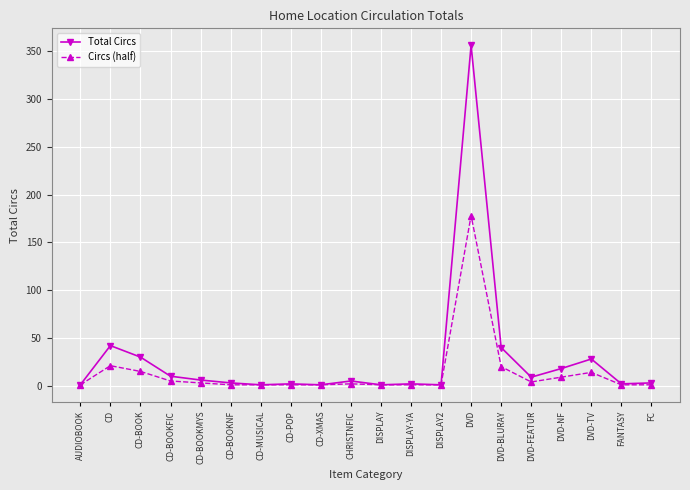

True or false: Total Circs has a value of 42 at CD.

True